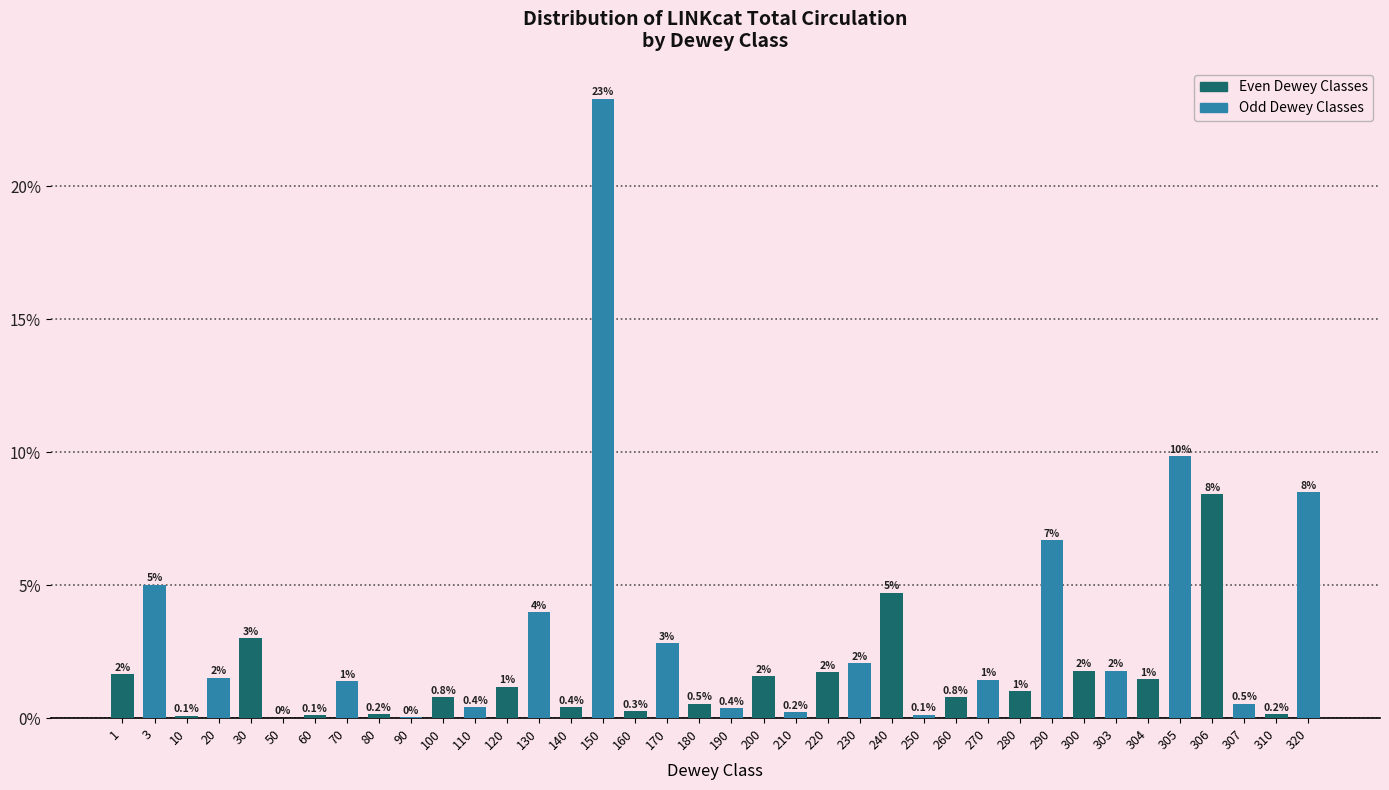

What is the greatest value displayed?

23.3